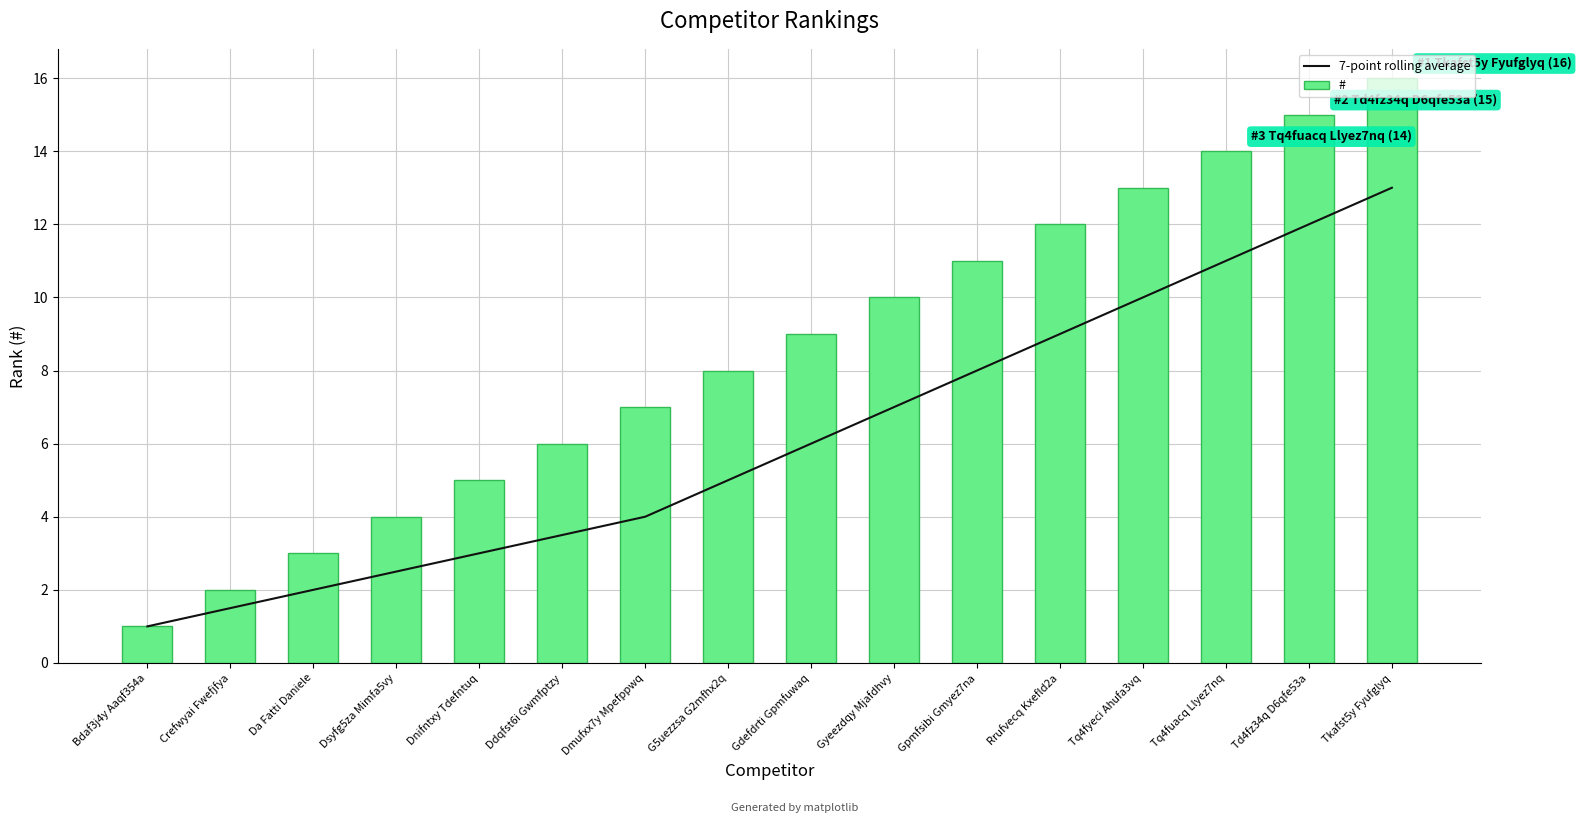

What is the difference between the # values at Gyeezdqy Mjafdhvy and Ddqfst6i Gwmfptzy?

4